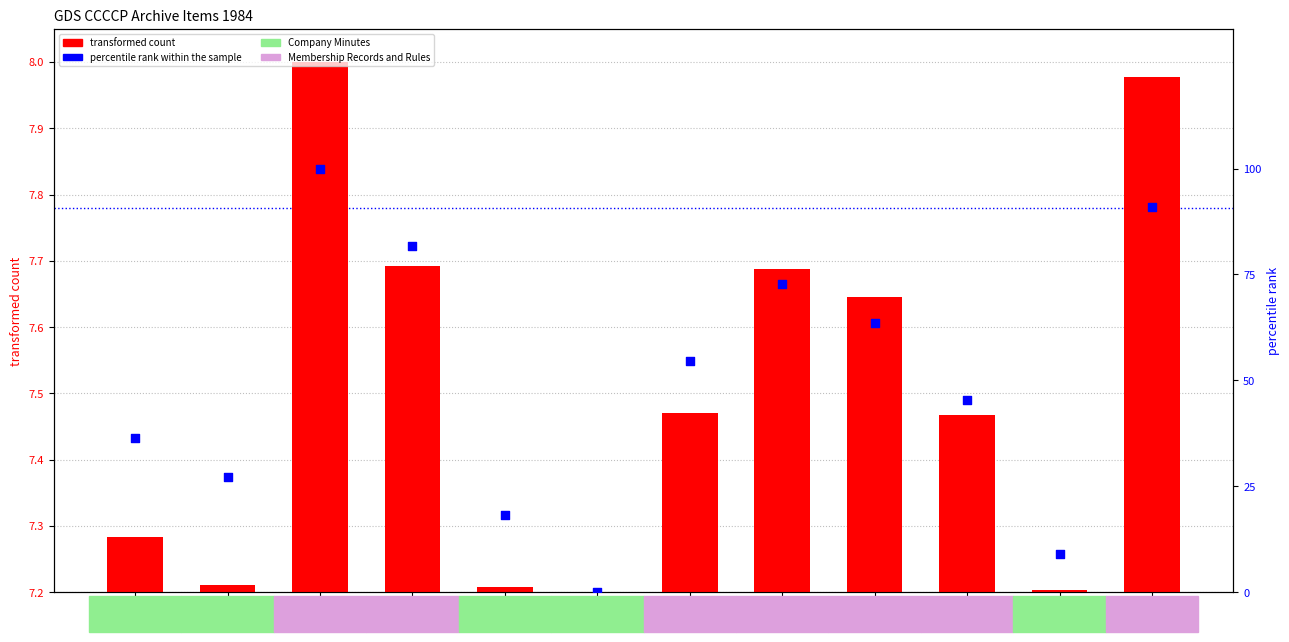

What is the total value across all series at 11457?

62.0